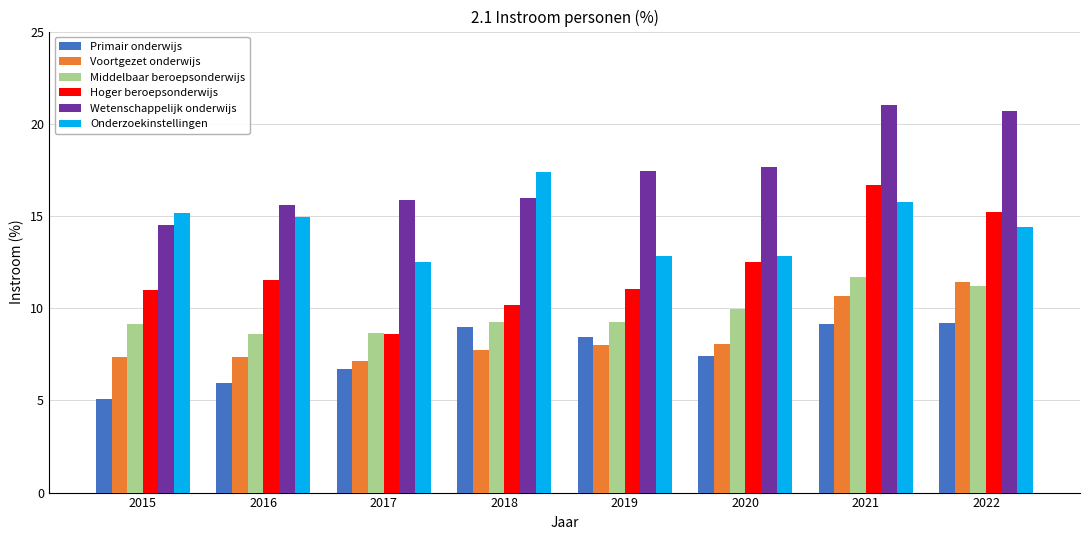

What is the difference between the highest and lowest values at 2021?

11.9